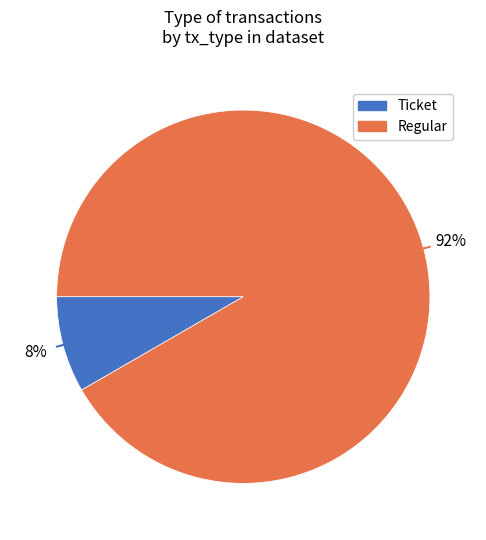

How many segments does this pie chart have?

2